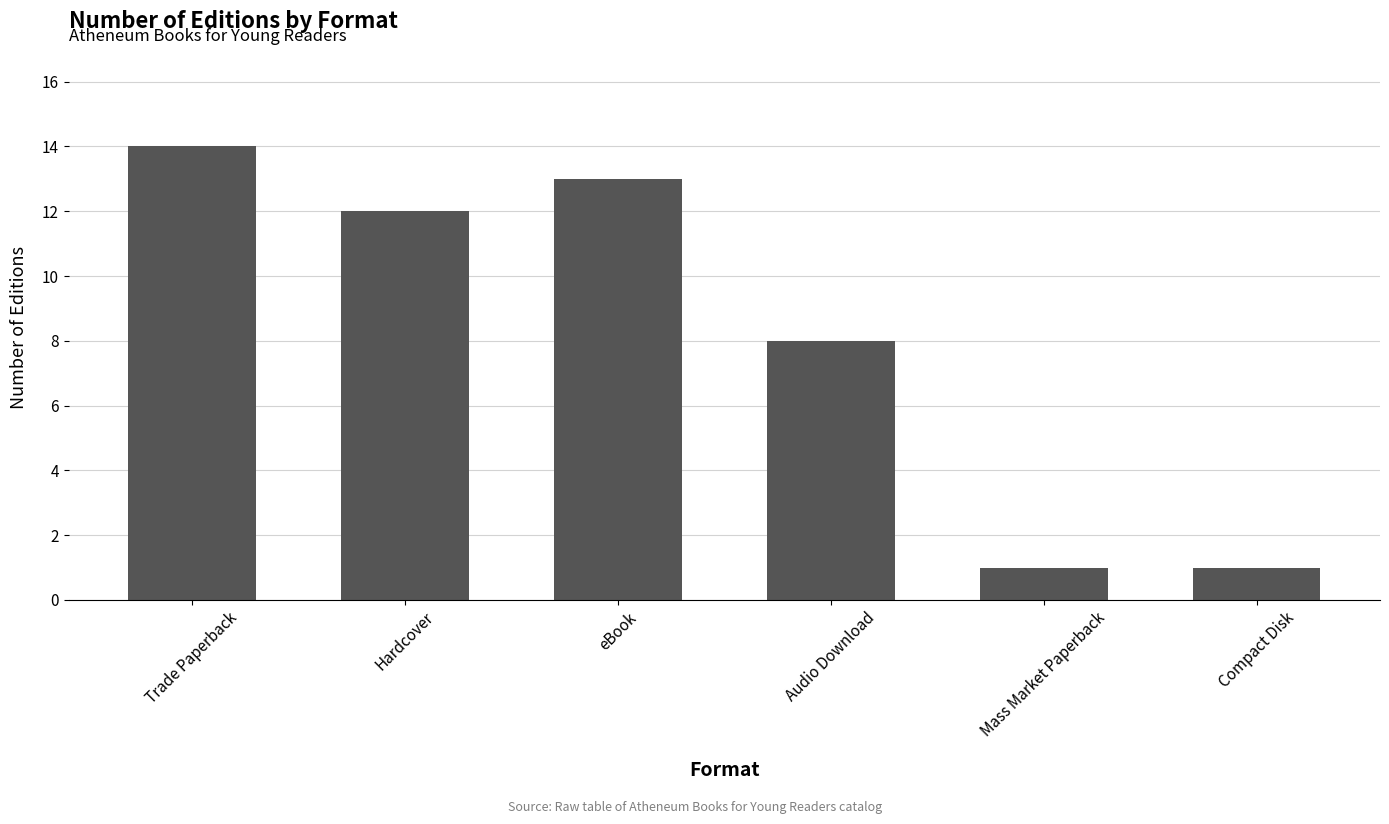

The chart shows a value of 1 at Compact Disk. True or false?

True